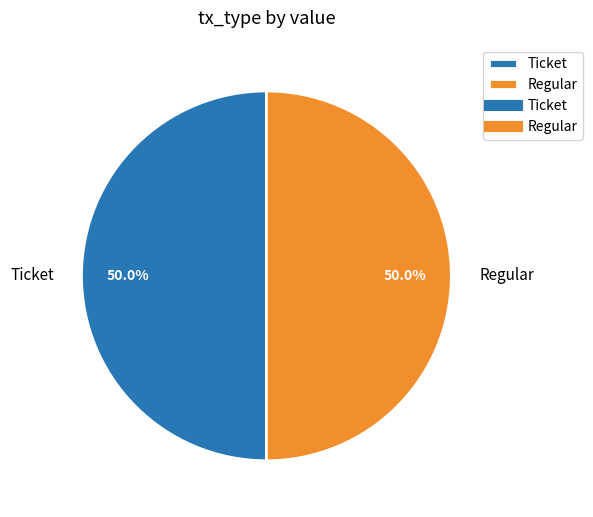

What is the ratio of the value at Ticket to the value at Regular?

1.0